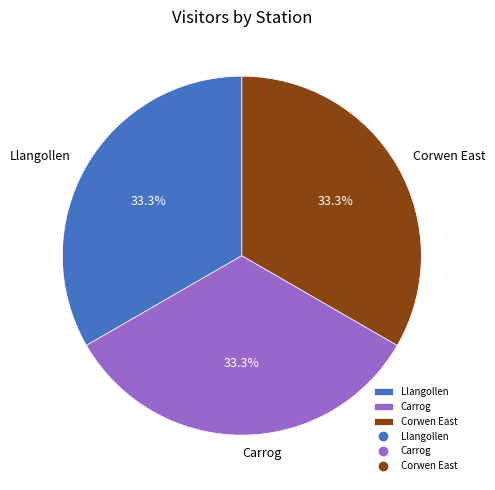

Is there any slice that represents more than half of the pie?

No